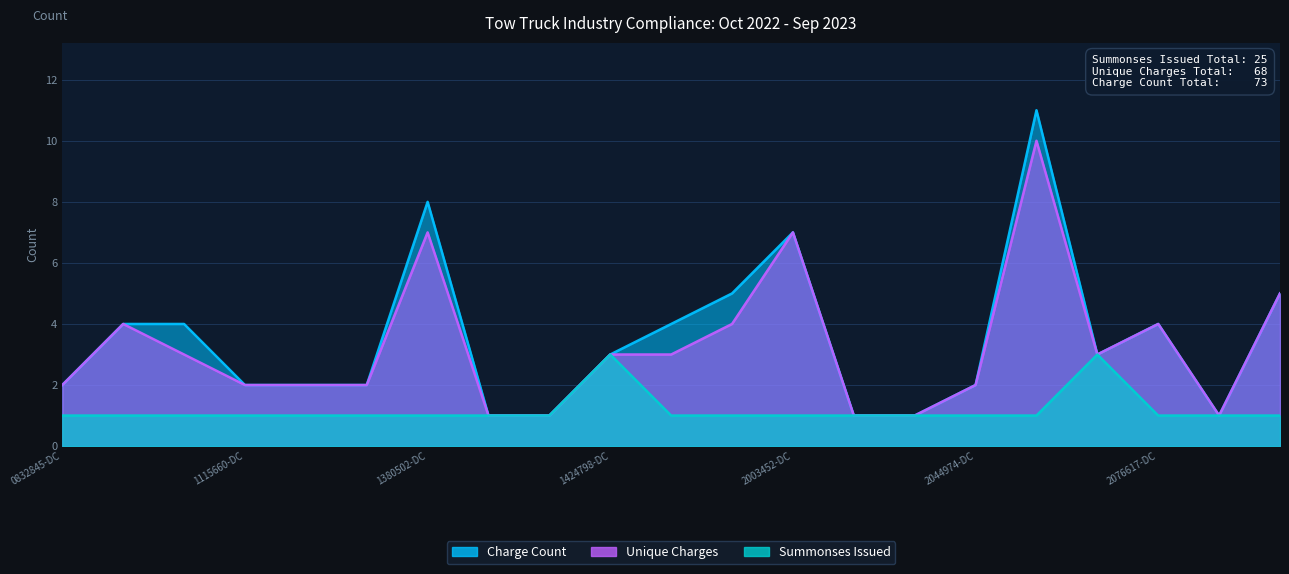

At which category is the sum across all series the highest?

2045900-DCA